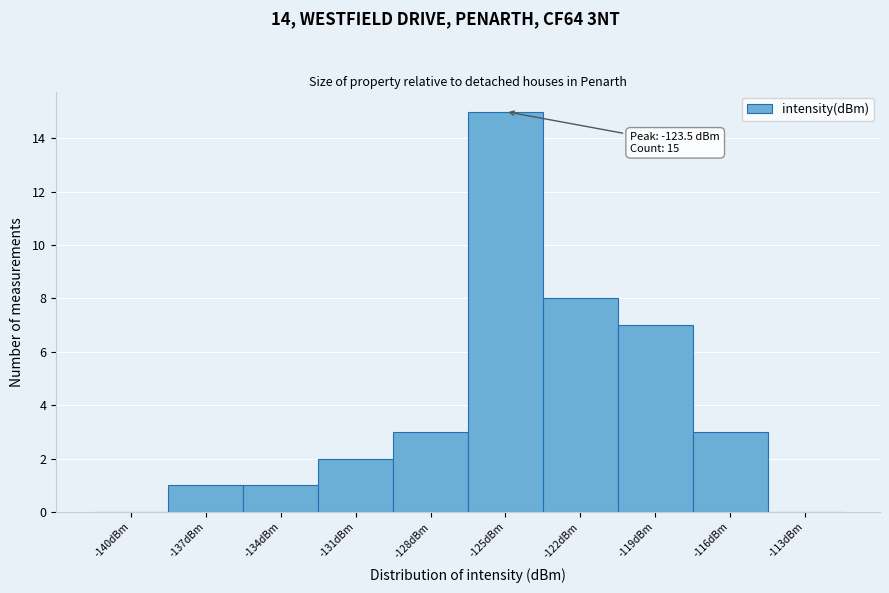

Reading left to right, extract all data points from this chart.

-140dBm=0	-137dBm=1	-134dBm=1	-131dBm=2	-128dBm=3	-125dBm=15	-122dBm=8	-119dBm=7	-116dBm=3	-113dBm=0